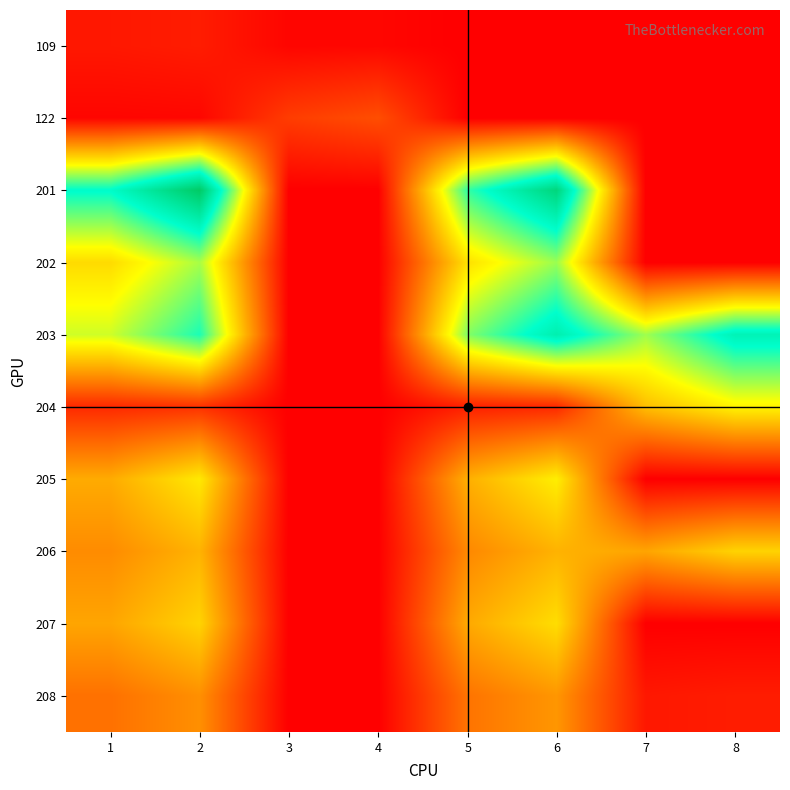

Rank the series at 2 from lowest to highest value.

122, 109, 204, 208, 206, 207, 205, 202, 203, 201